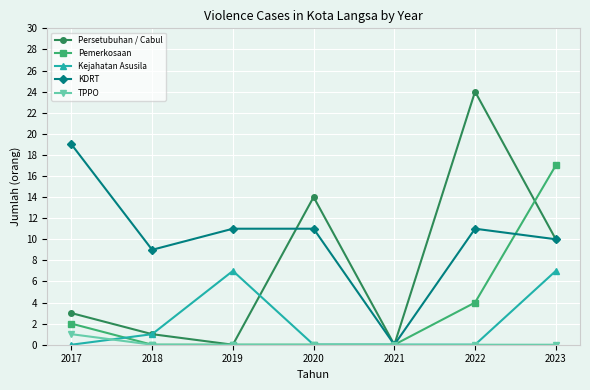

True or false: KDRT has more than 0 points higher than both neighbors.

True